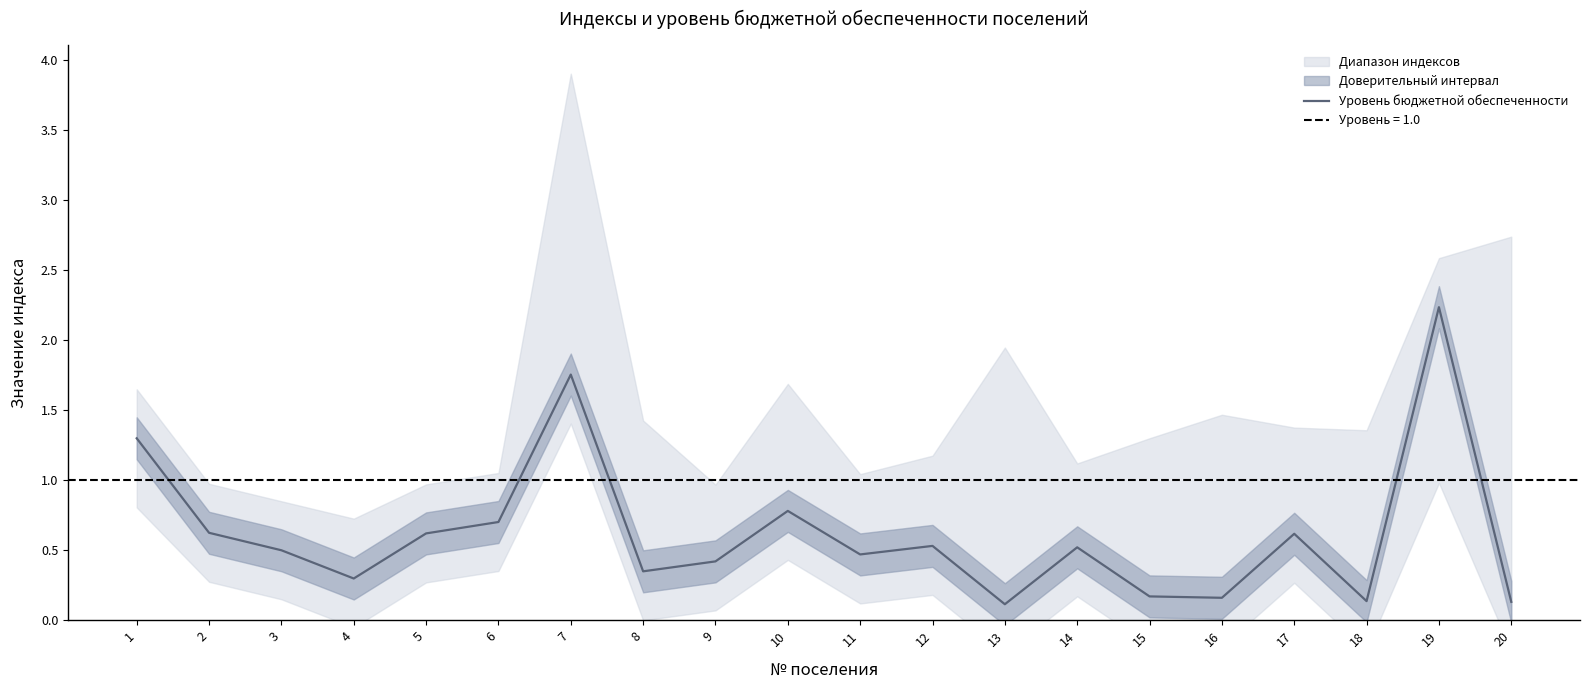

Reading left to right, what are all the values shown in this chart?

1=1.3	2=0.6	3=0.5	4=0.3	5=0.6	6=0.7	7=1.8	8=0.3	9=0.4	10=0.8	11=0.5	12=0.5	13=0.1	14=0.5	15=0.2	16=0.2	17=0.6	18=0.1	19=2.2	20=0.1